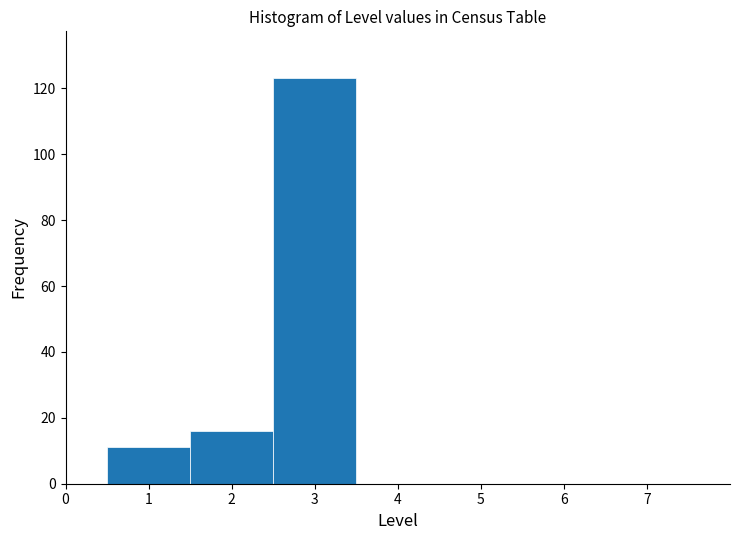

How tall is the bar that spans 1.5 to 2.5 on the x-axis? The values are not printed on the chart, so give them approximately, as read against the axis.

16